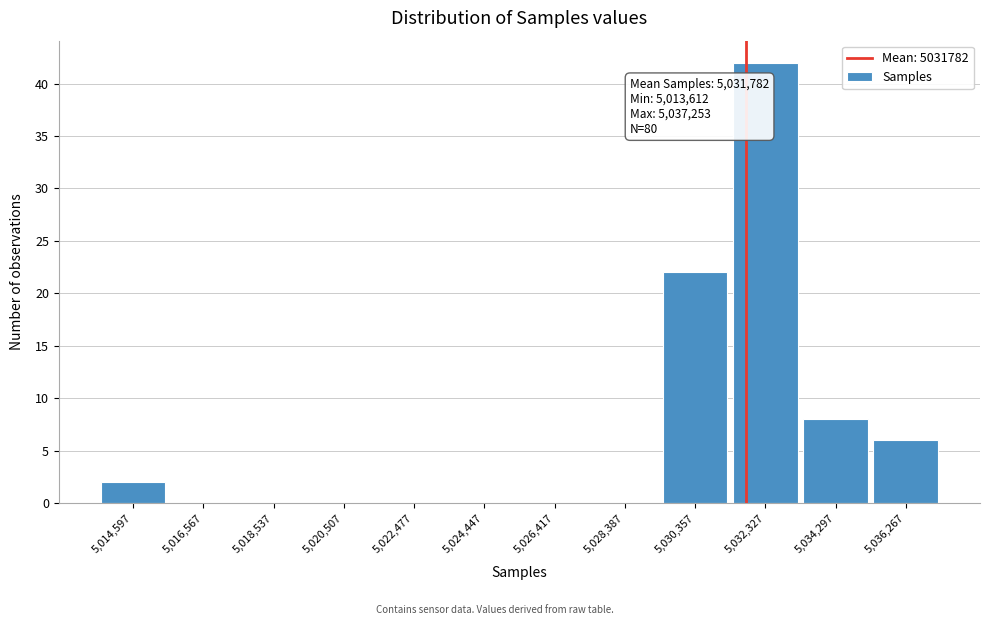

Which range on the x-axis has the tallest bar?

5031400 to 5033400